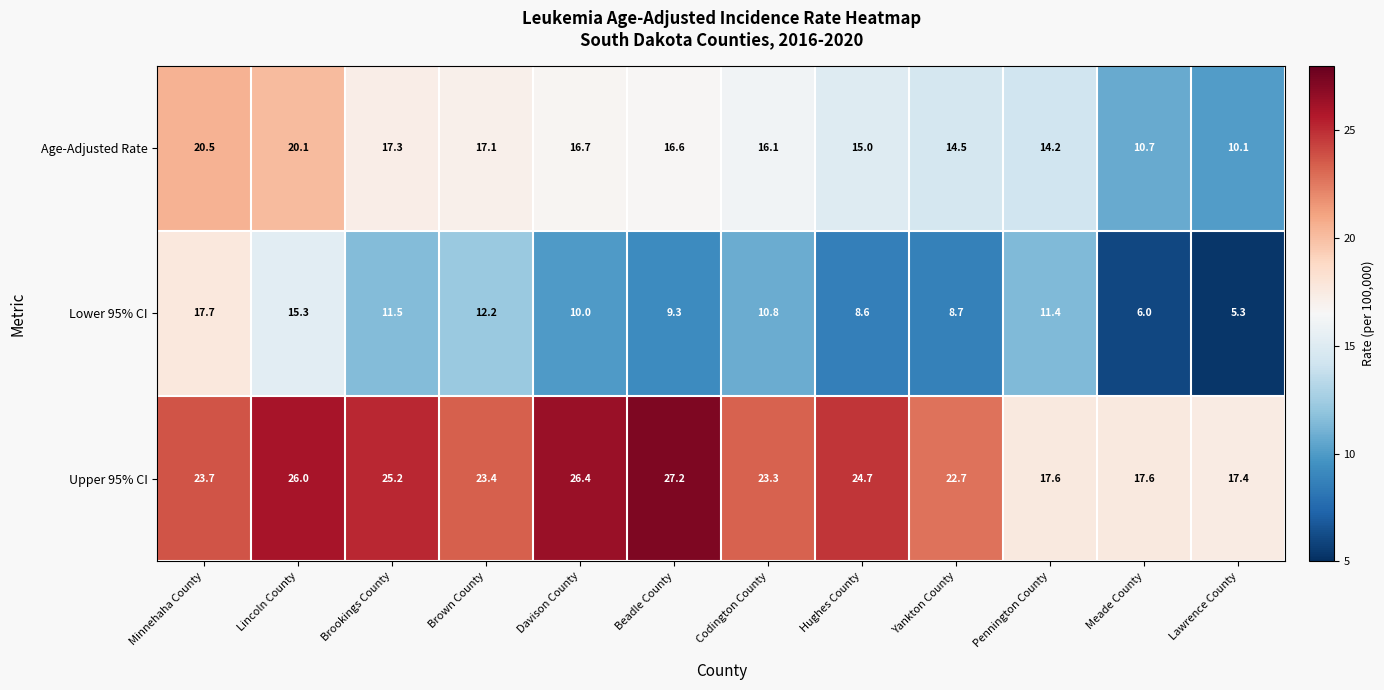

Which series has the largest range (max minus min)?

Lower 95% CI